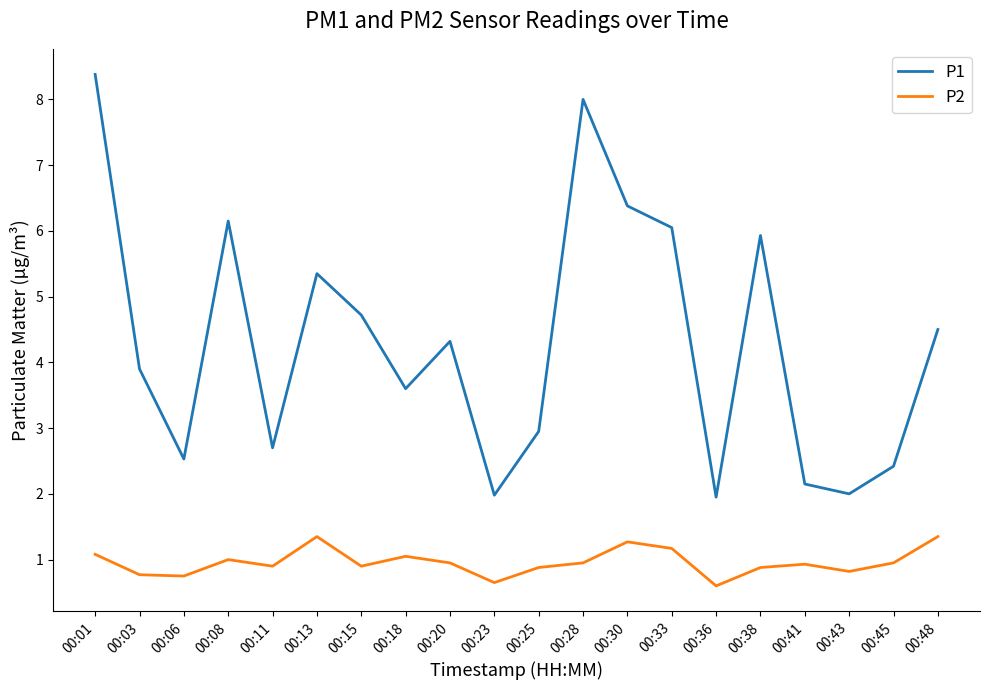

Rank the series at 00:11 from highest to lowest value.

P1, P2